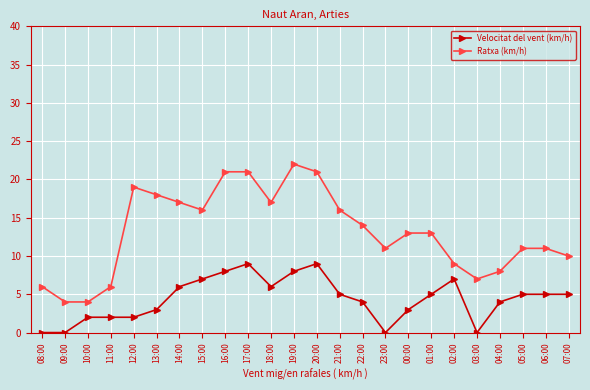

What is the difference between the highest and lowest values at 22:00?

10